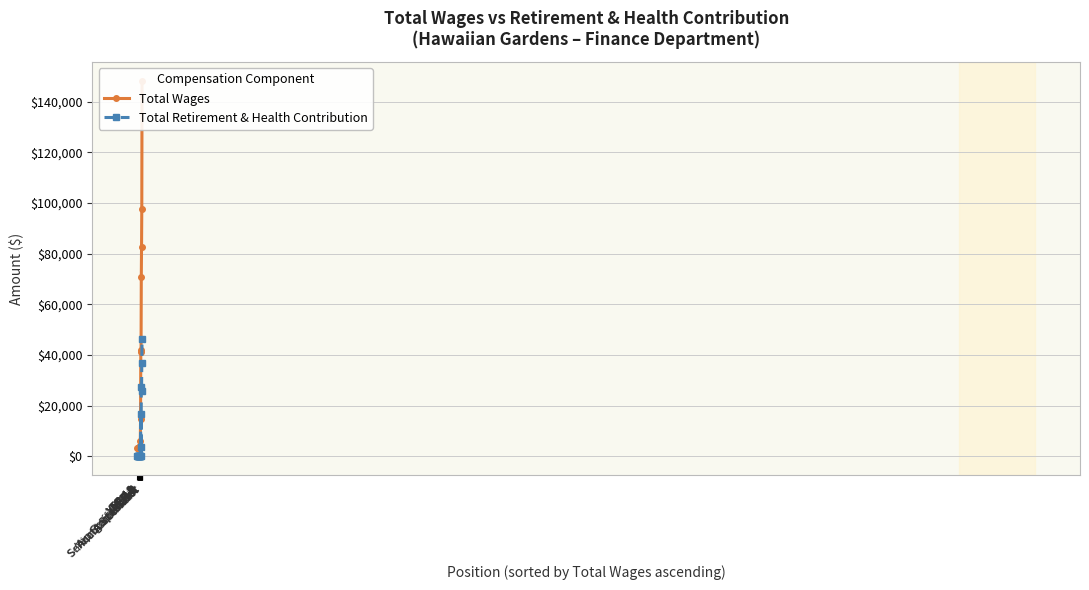

How many lines are shown in the chart?

2